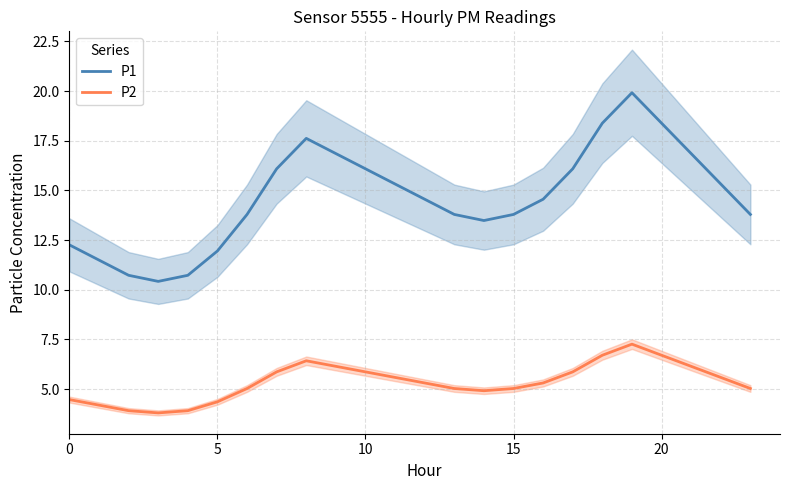

Between 5 and 18, which series saw the biggest shift?

P1